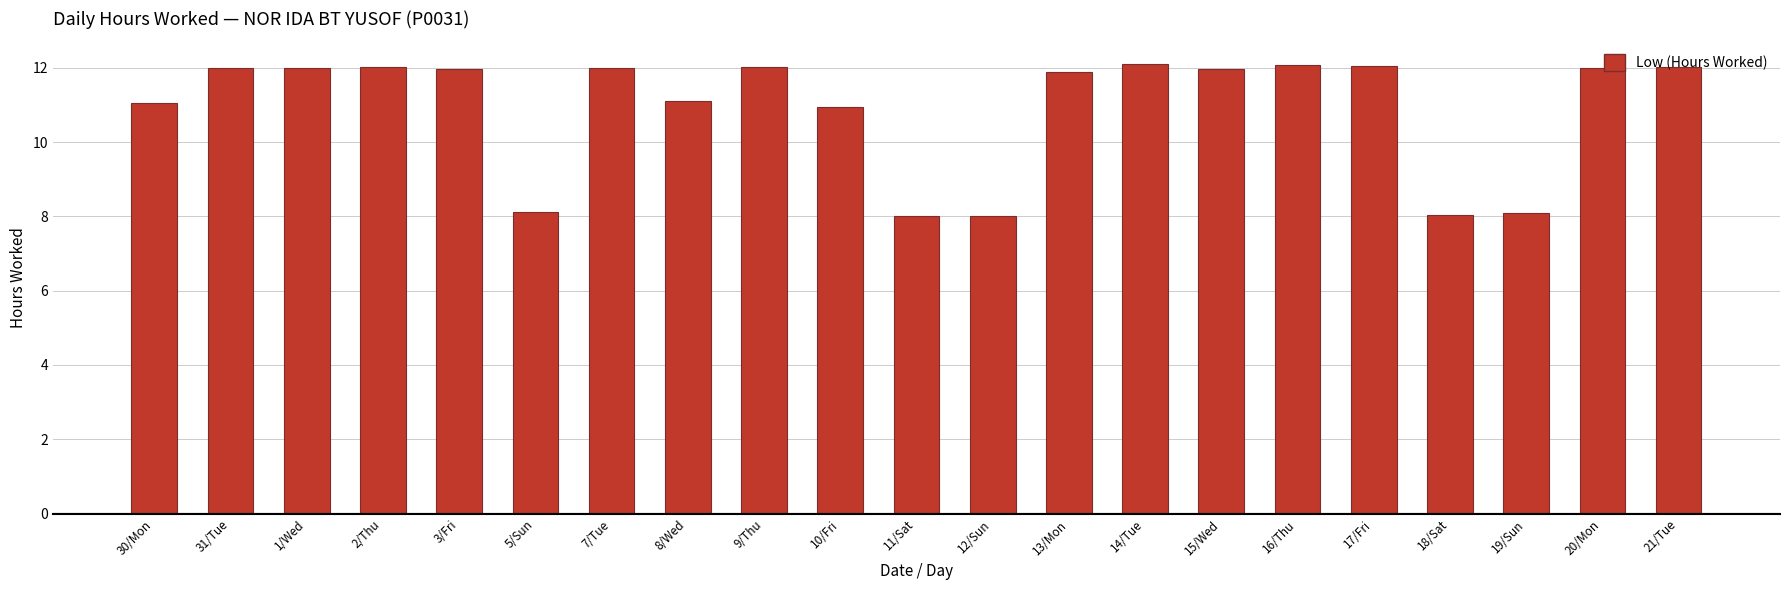

The value at 18/Sat is 8.0. True or false?

True